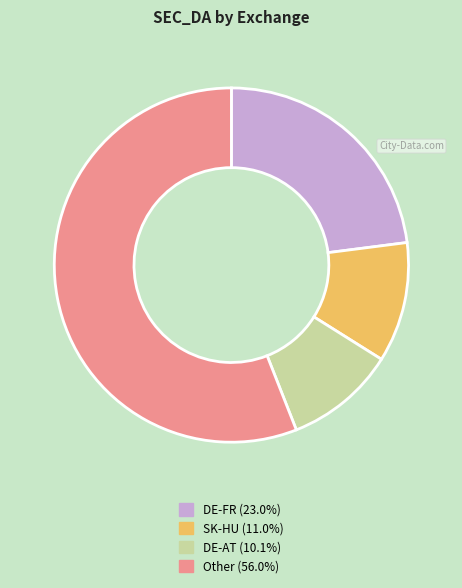

Is there any slice that represents more than half of the pie?

Yes